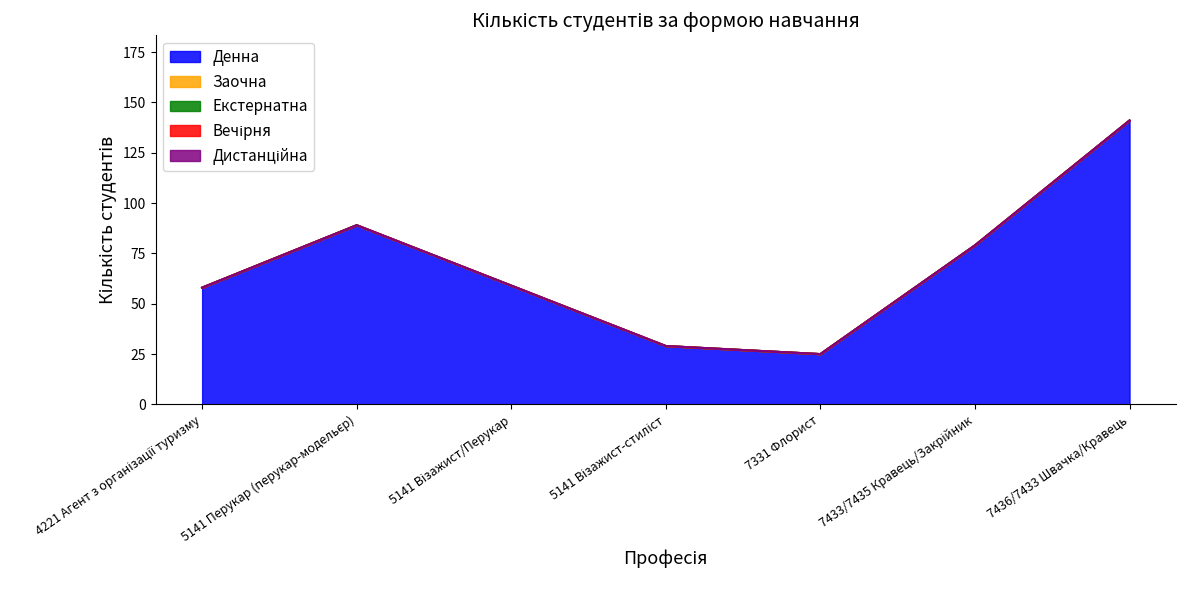

True or false: Вечірня and Дистанційна intersect in this chart.

False